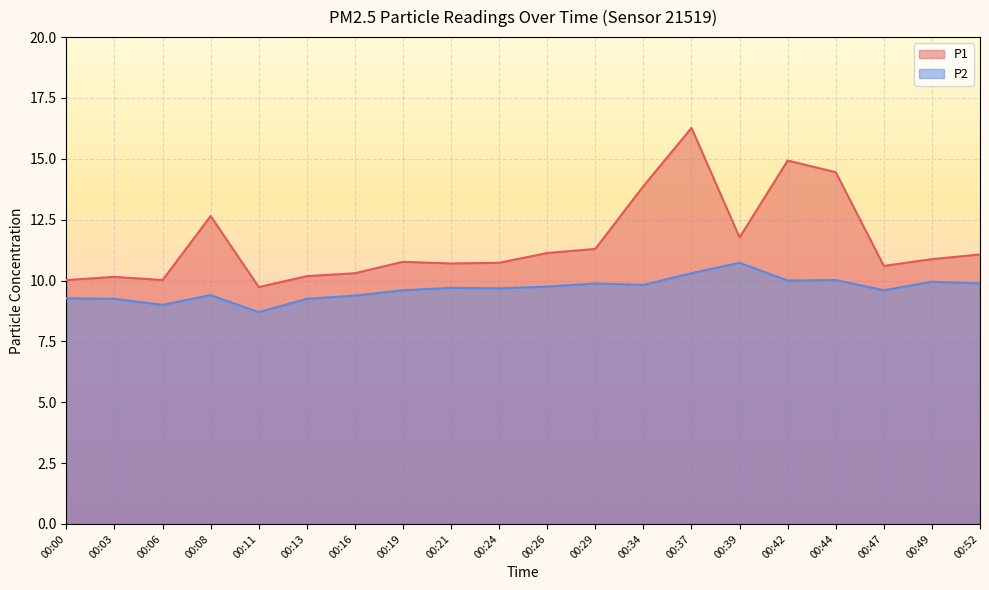

What is the value of the P1 point at the 4th from the left?

12.7